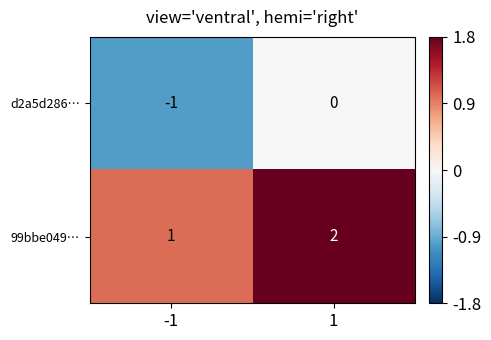

The value of d2a5d286… at -1 is -1. True or false?

True